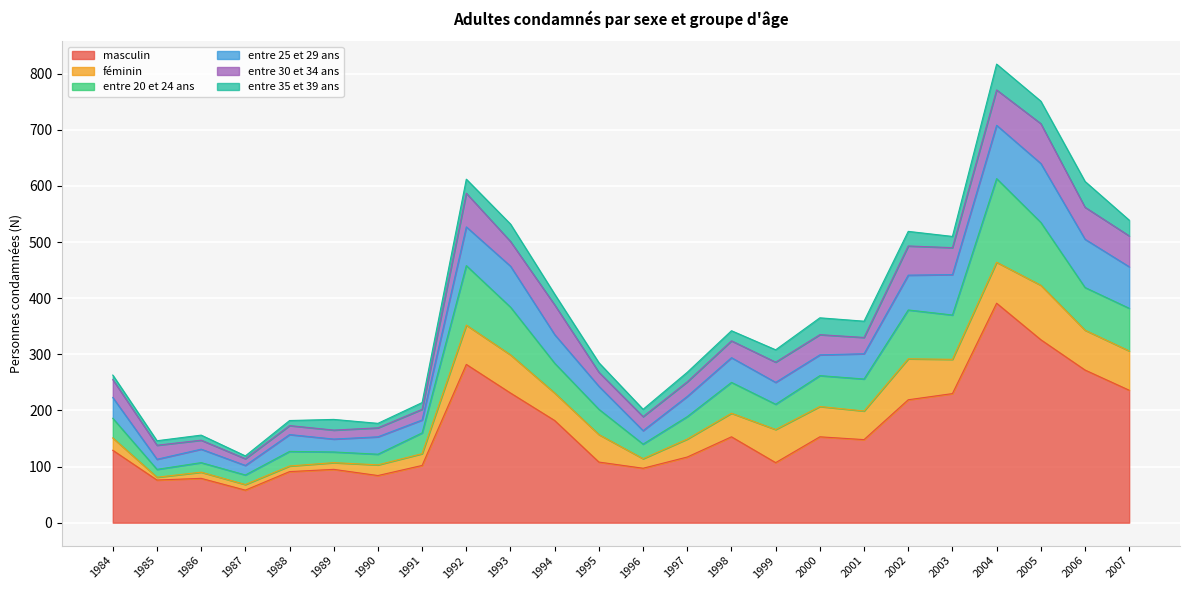

What is the smallest value displayed?

5